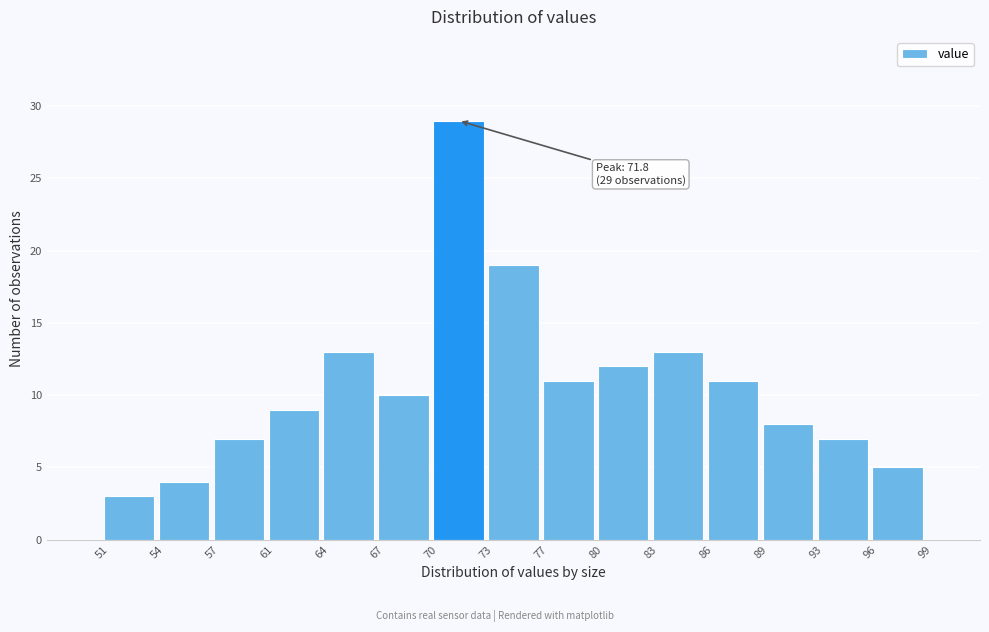

Over which range of the x-axis is the bar tallest?

70 to 73